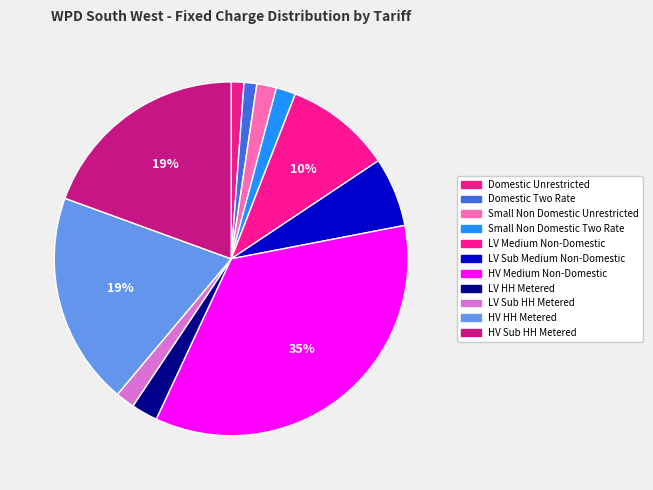

Combined, do HV Medium Non-Domestic and HV Sub HH Metered account for over 50%?

Yes